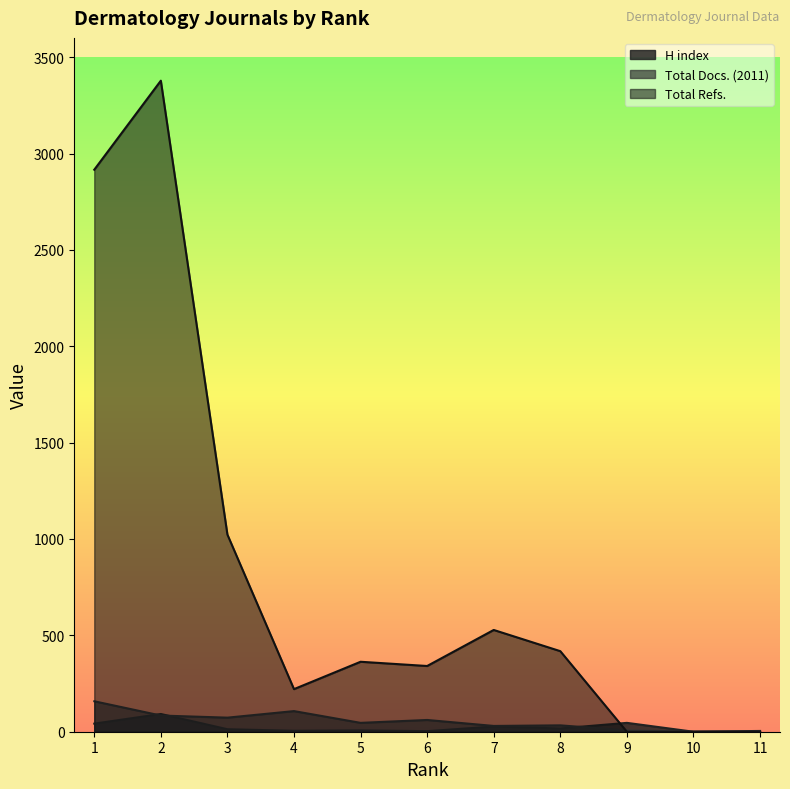

Reading left to right, transcribe all the data shown in this chart.

H index: 42	92	13	5	7	3	27	17	46	0	4
Total Docs. (2011): 158	84	73	107	46	61	30	33	7	0	0
Total Refs.: 2916	3378	1023	221	363	341	528	418	0	0	0